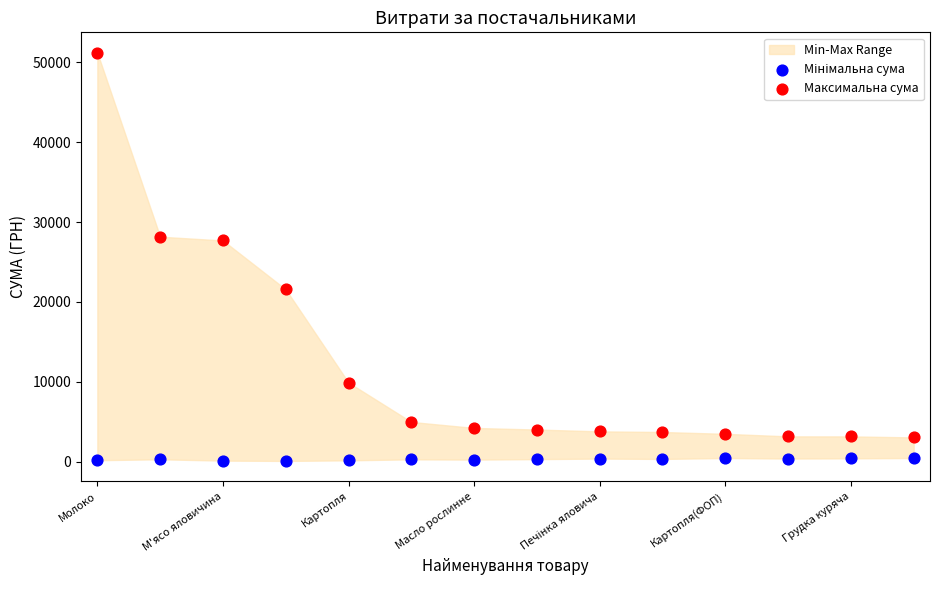

Which series has the widest spread of Y values?

Максимальна сума